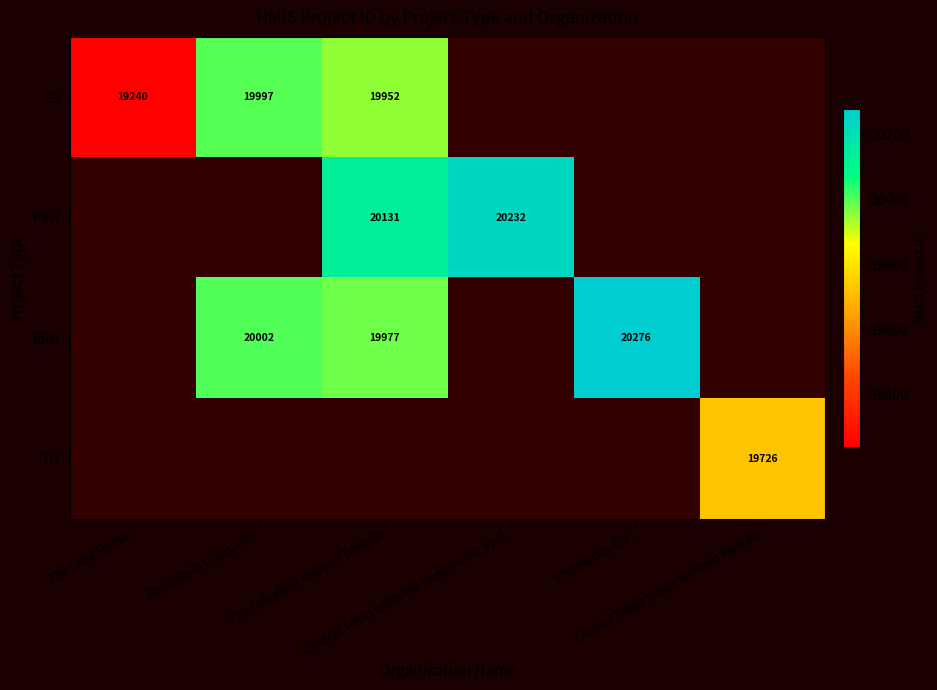

The value of TH at The Cove House is -6370. True or false?

False